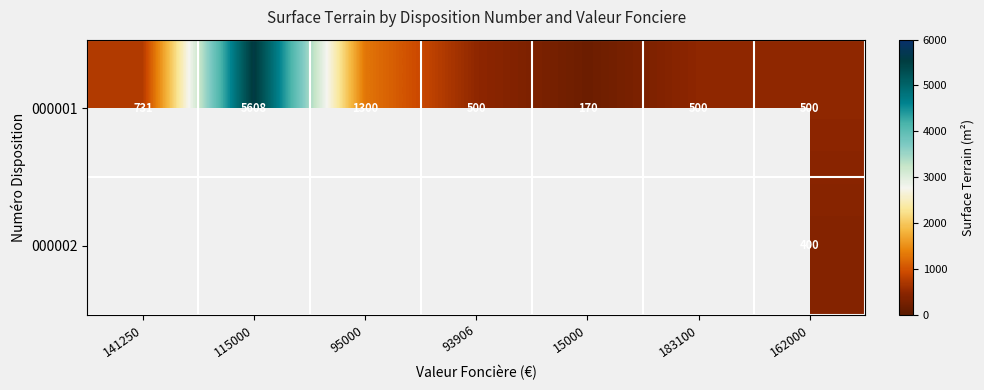

At which label does 000001 reach its peak?

115000